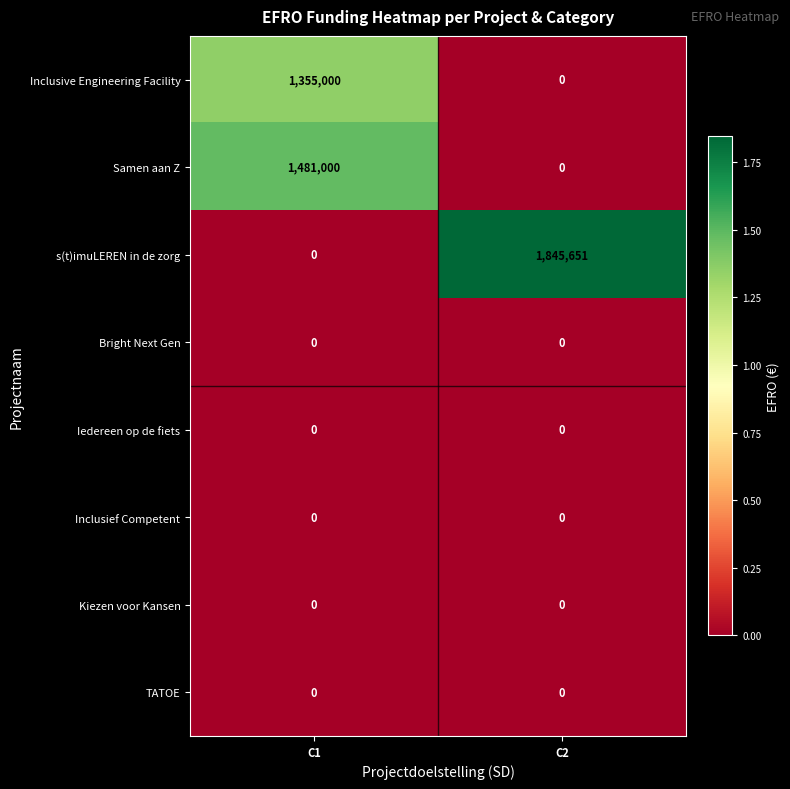

True or false: s(t)imuLEREN in de zorg has a value of -1145737 at C1.

False